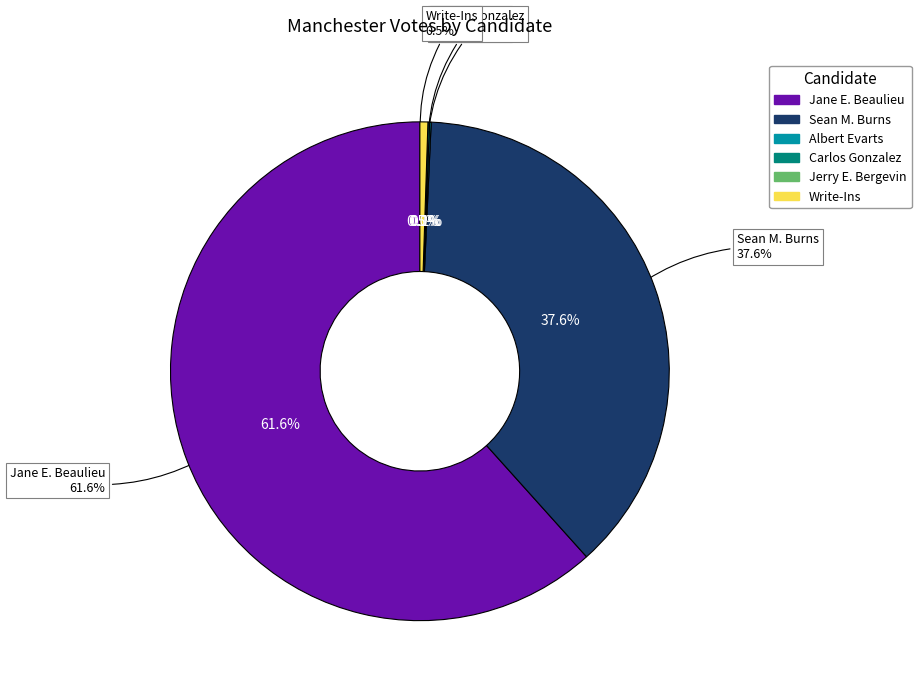

Which has a higher value, Jerry E. Bergevin or Write-Ins?

Write-Ins